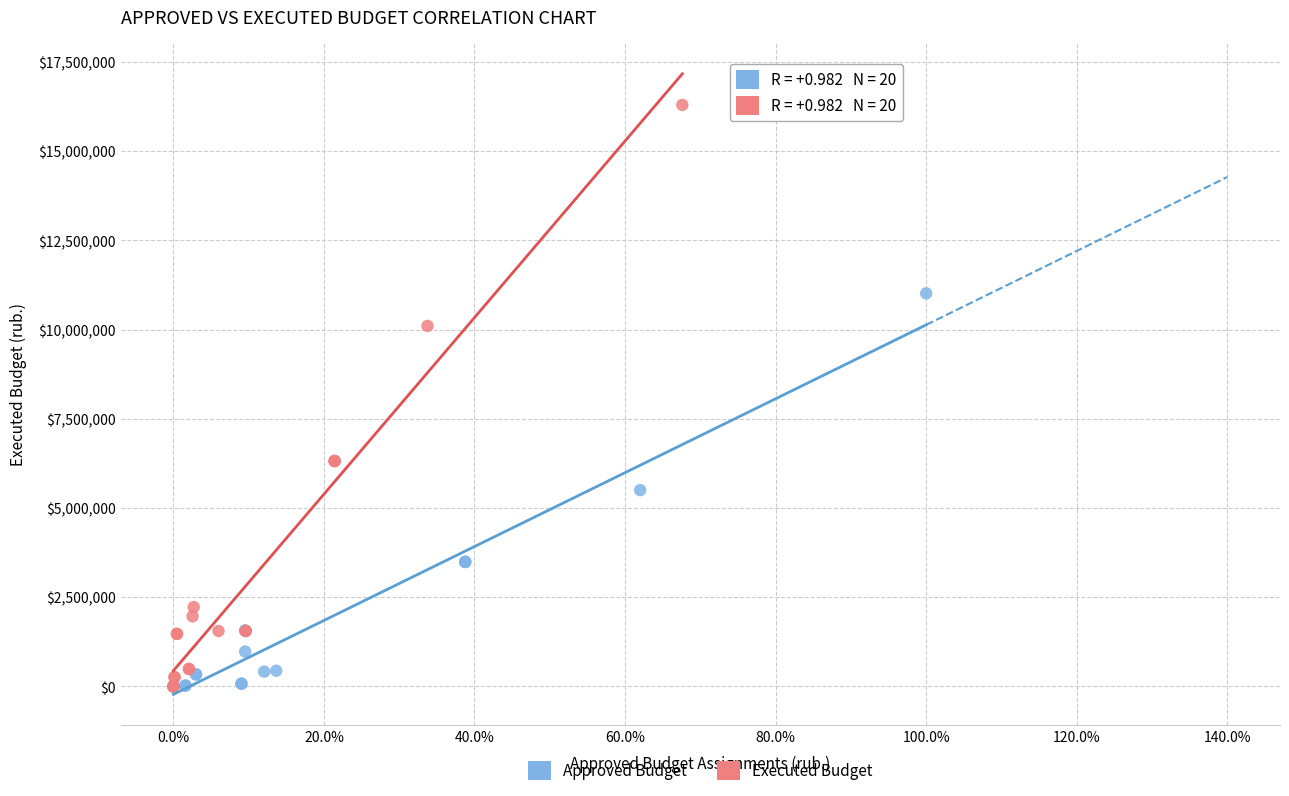

Which series contains the highest Y value?

Executed Budget